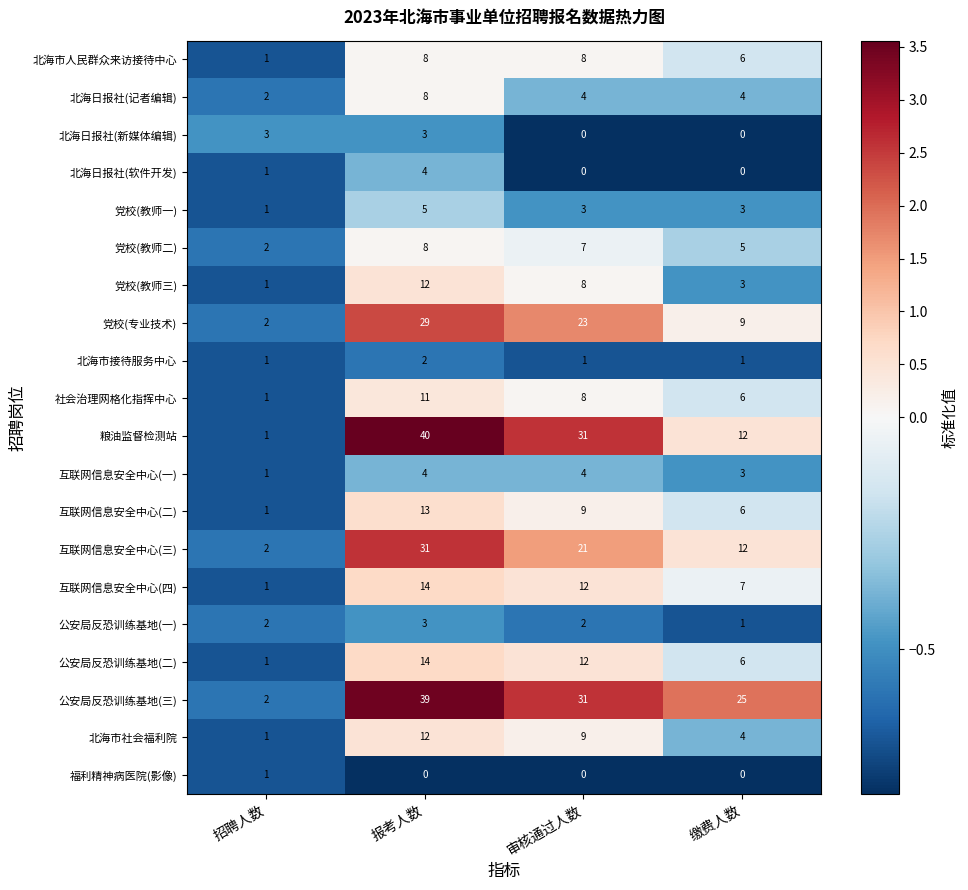

What is the sum of the 社会治理网格化指挥中心 values at 招聘人数 and 缴费人数?

7